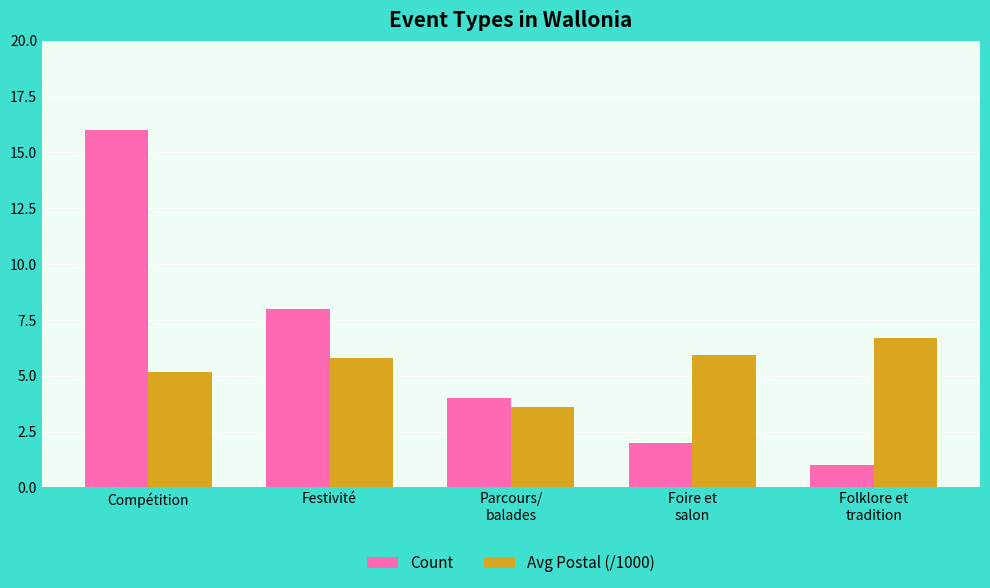

Which series has the largest total across all categories?

Count